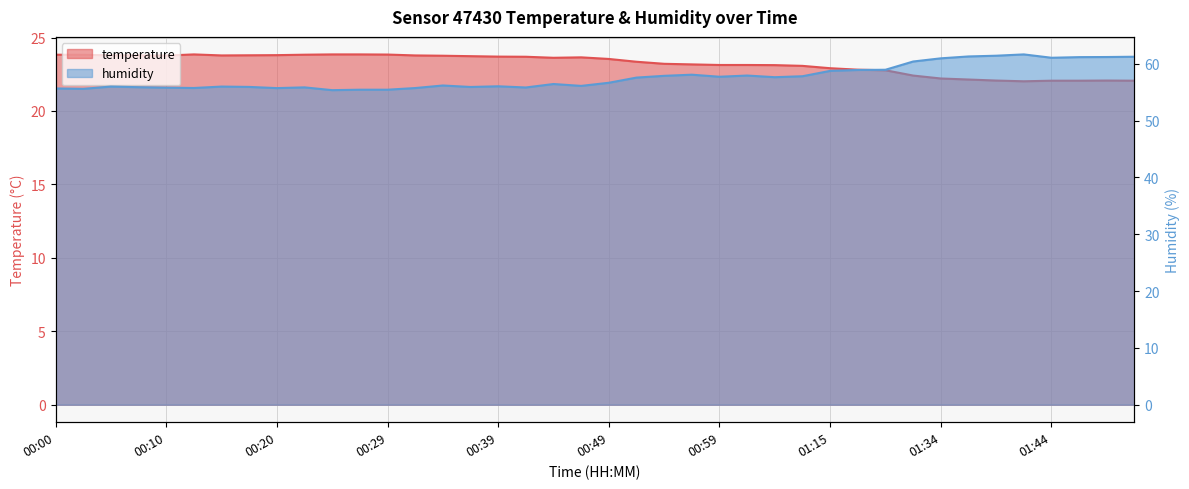

Which has a higher value, 01:34 or 01:15?

01:15